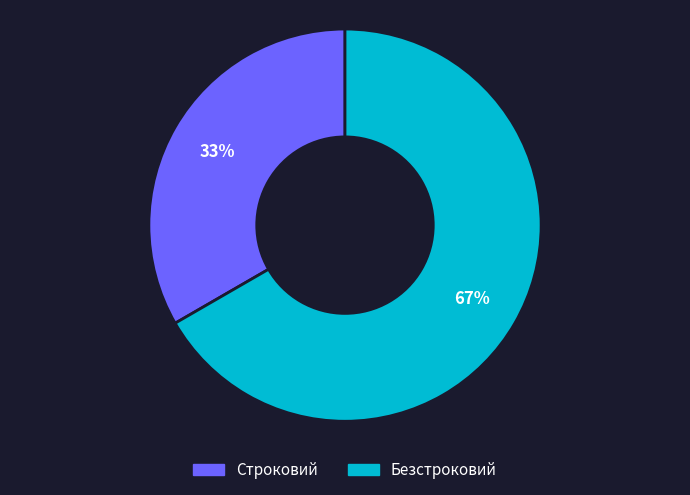

Count the number of slices in the pie.

2